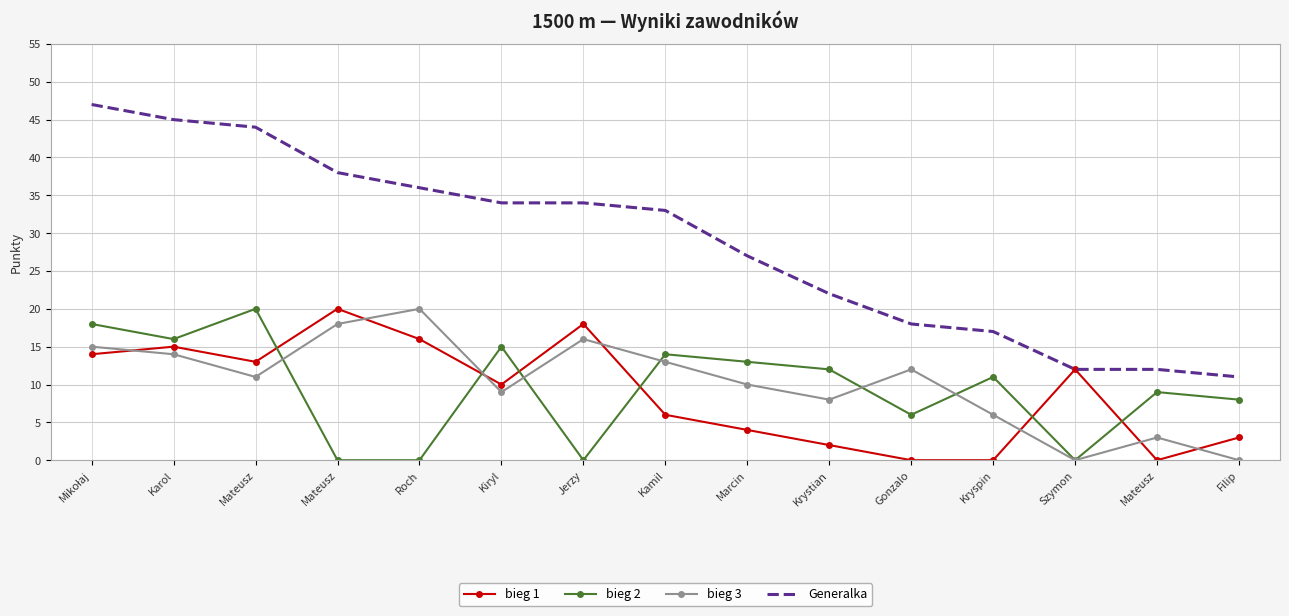

What is the difference between the highest and lowest values at Kiryl?

25